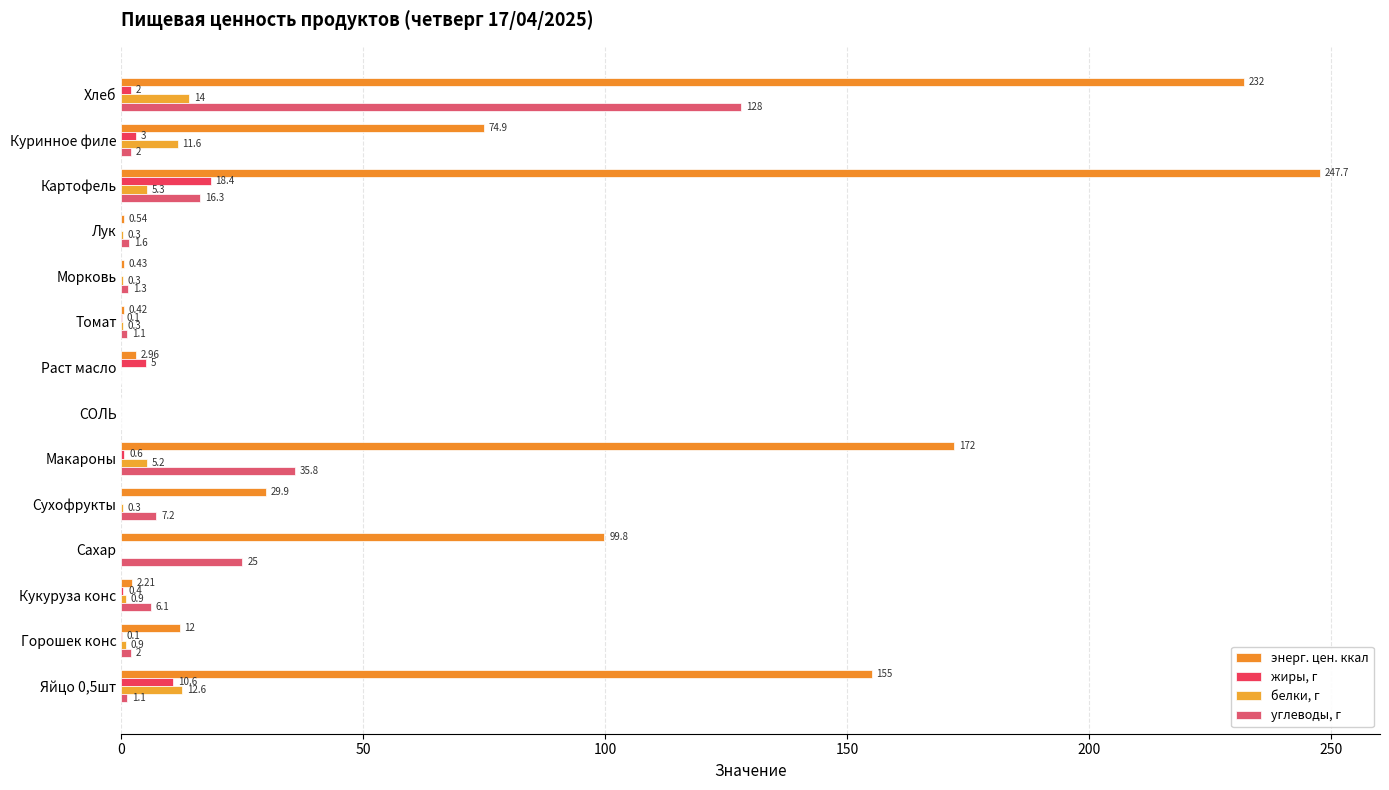

Count the number of data series in this chart.

4